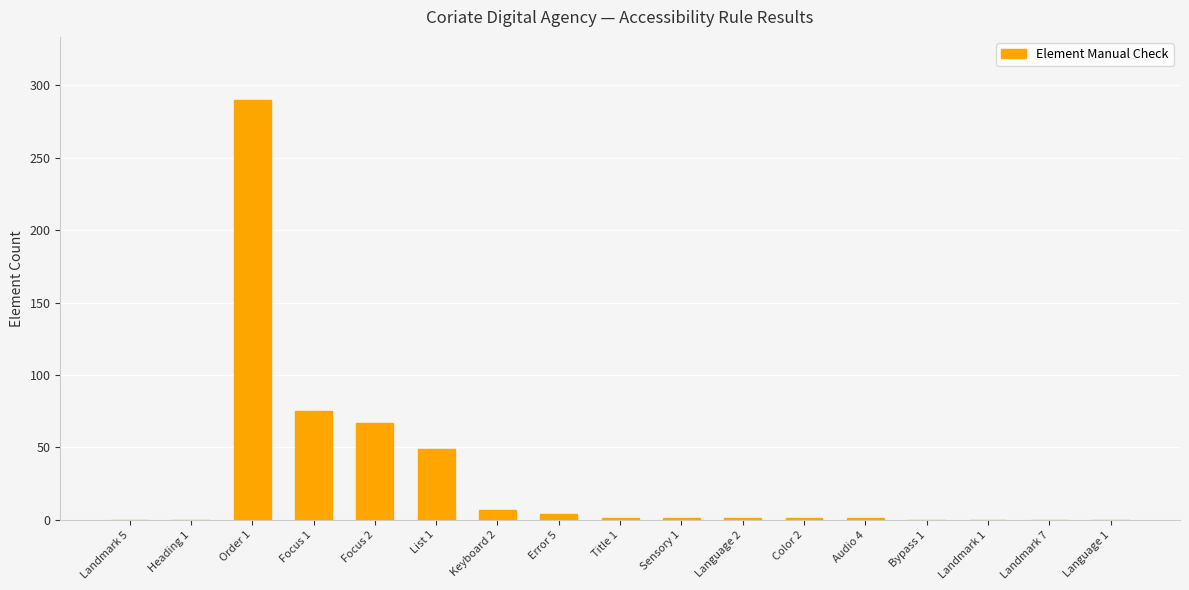

How many categories are shown in the chart?

17